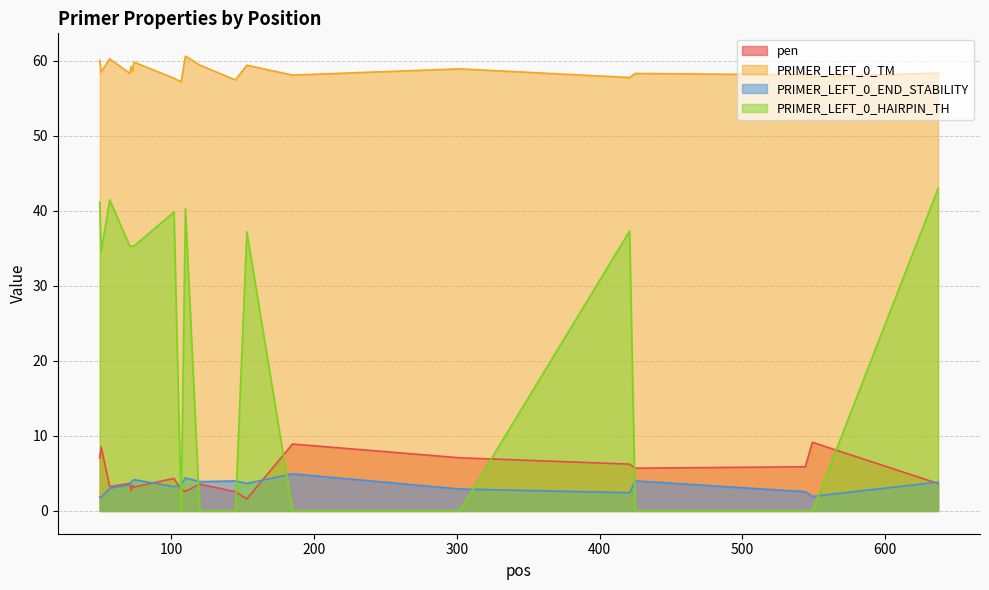

Reading right to left, transcribe all the data shown in this chart.

pen: 3.7	9.1	5.9	5.7	6.2	7.1	8.9	1.6	2.6	3.6	2.6	2.8	4.3	3.2	3.4	2.7	3.7	3.2	8.5	7.0
PRIMER_LEFT_0_TM: 58.3	57.9	58.1	58.3	57.8	58.9	58.1	59.4	57.4	59.4	60.6	57.2	57.7	59.8	58.6	59.2	58.3	60.2	58.5	60.0
PRIMER_LEFT_0_END_STABILITY: 3.9	1.9	2.6	4.0	2.4	2.9	5.0	3.7	4.0	3.9	4.4	3.5	3.2	4.2	4.0	3.9	3.5	3.0	1.9	1.9
PRIMER_LEFT_0_HAIRPIN_TH: 43.0	0.0	0.0	0.0	37.3	0.0	0.0	37.2	0.0	0.0	40.3	0.0	39.8	35.3	35.3	35.3	35.3	41.5	34.6	41.2